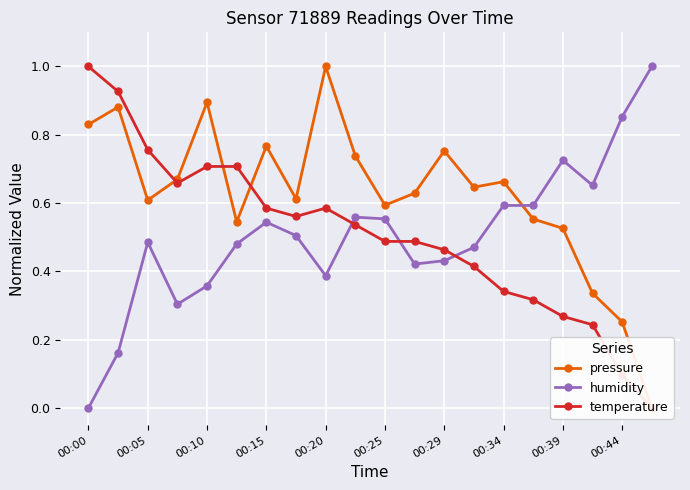

The humidity series shows 0.4 at 00:15. True or false?

False